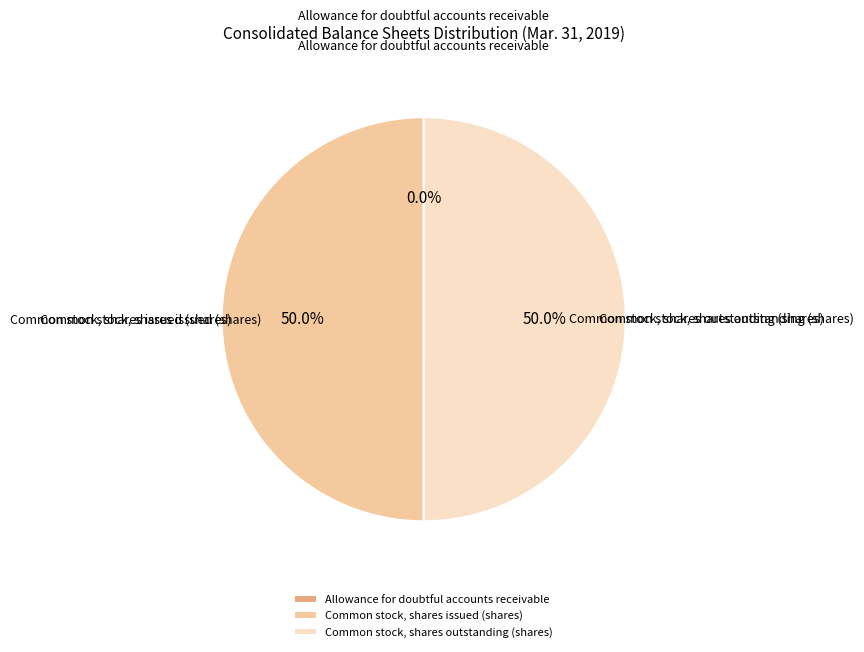

To the nearest percent, what percentage of the pie is Common stock, shares outstanding (shares)?

50%